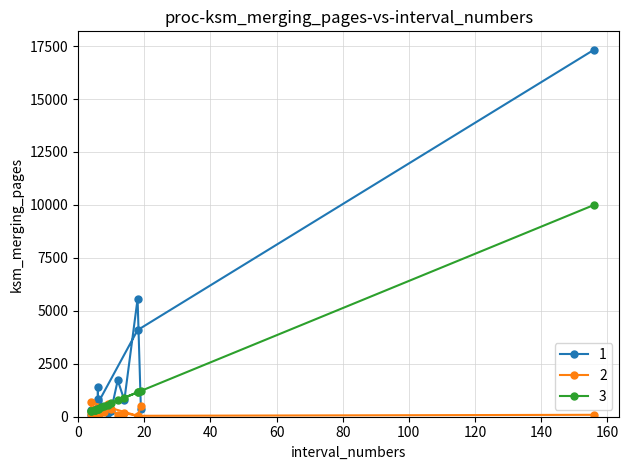

What is the value of the 1 point at the 13th from the left?

160